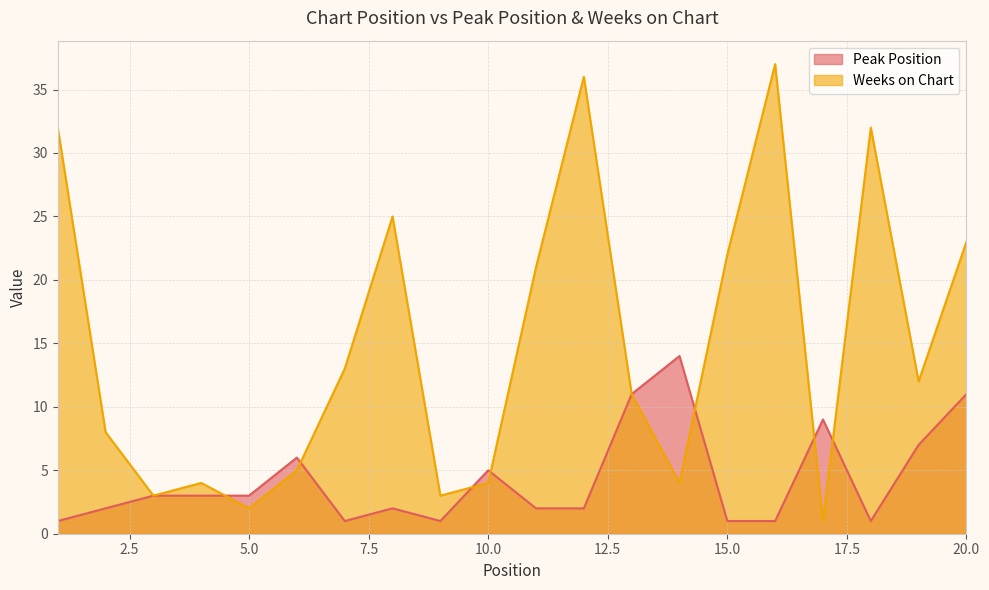

At which label does Weeks on Chart reach its peak?

16